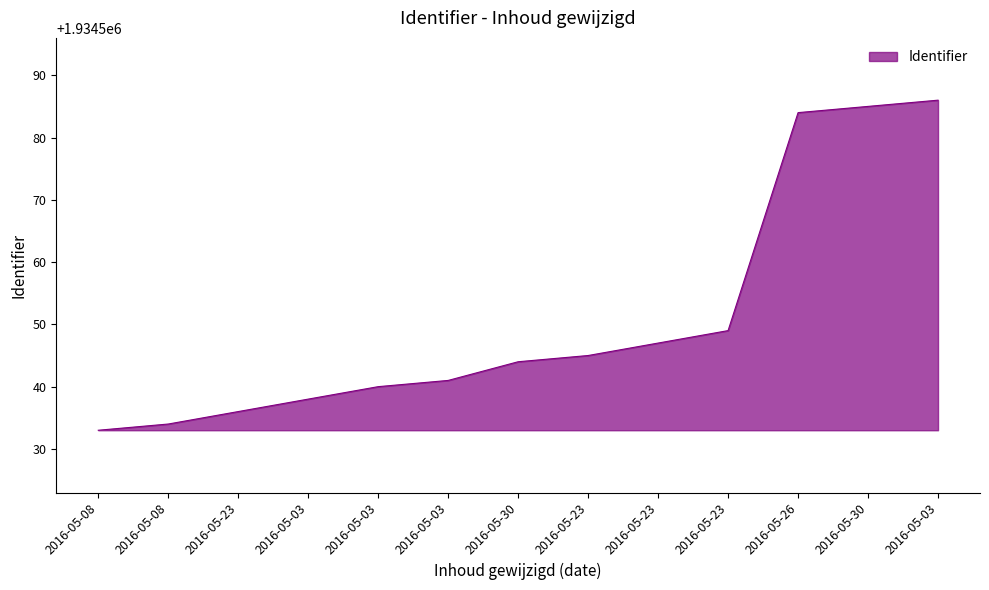

Count the number of categories in the chart.

13